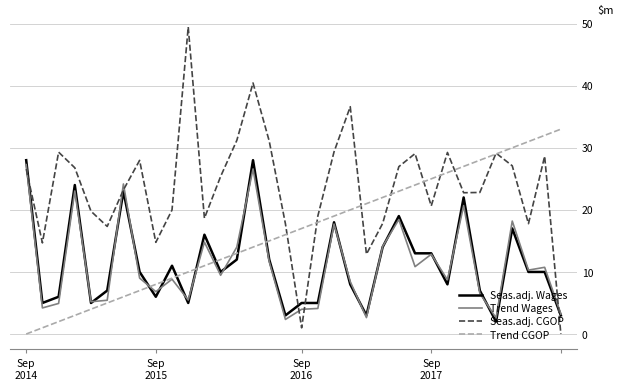

What are all the series names shown in the legend?

Seas.adj. Wages, Trend Wages, Seas.adj. CGOP, Trend CGOP